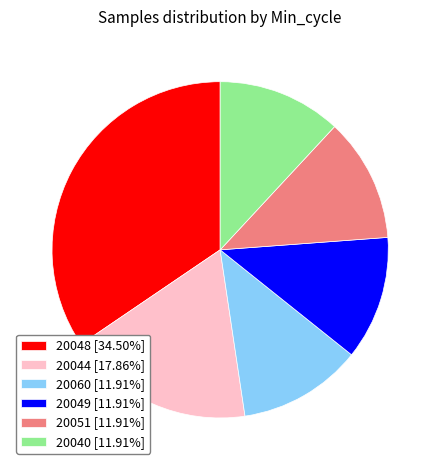

Approximately how many times larger is the value at 20049 [11.91%] compared to 20044 [17.86%]?

0.7